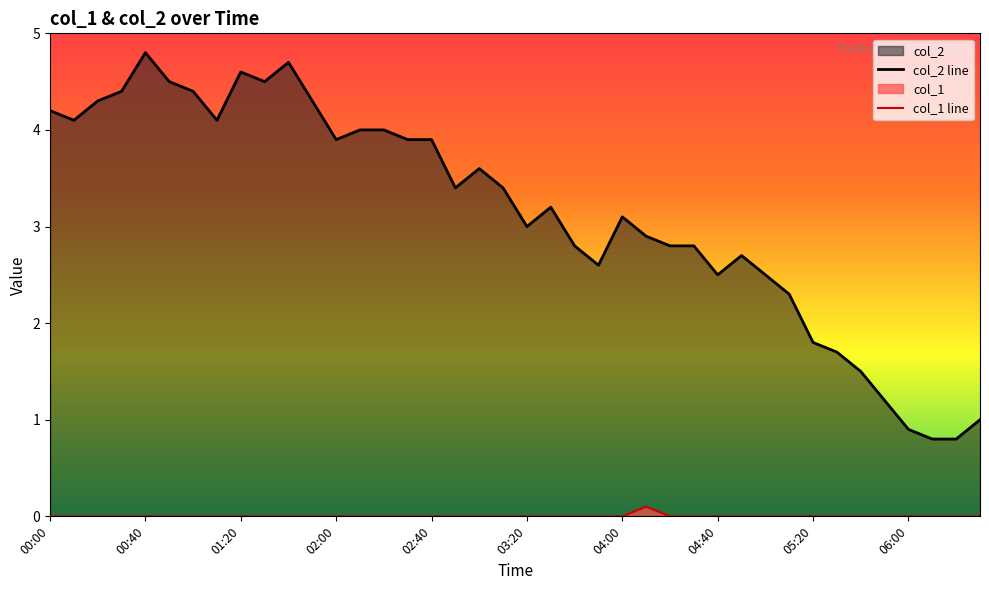

Rank the series by their average value, from highest to lowest.

col_2 line, col_1 line